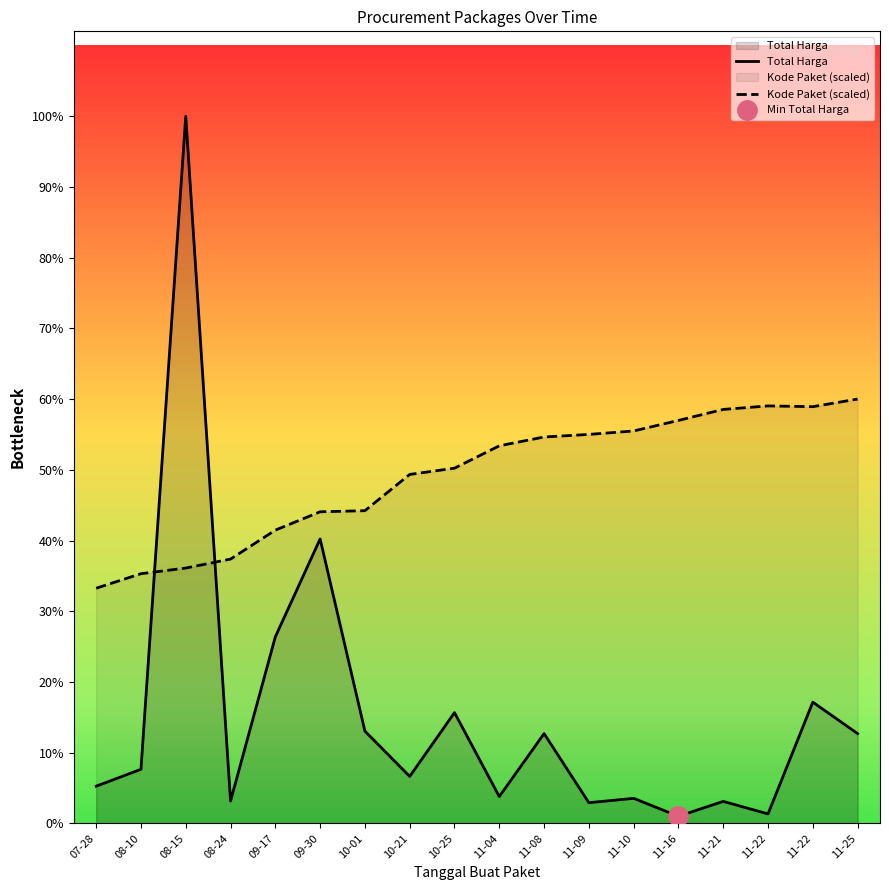

Which category has the lowest value in the Total Harga series?

11-16